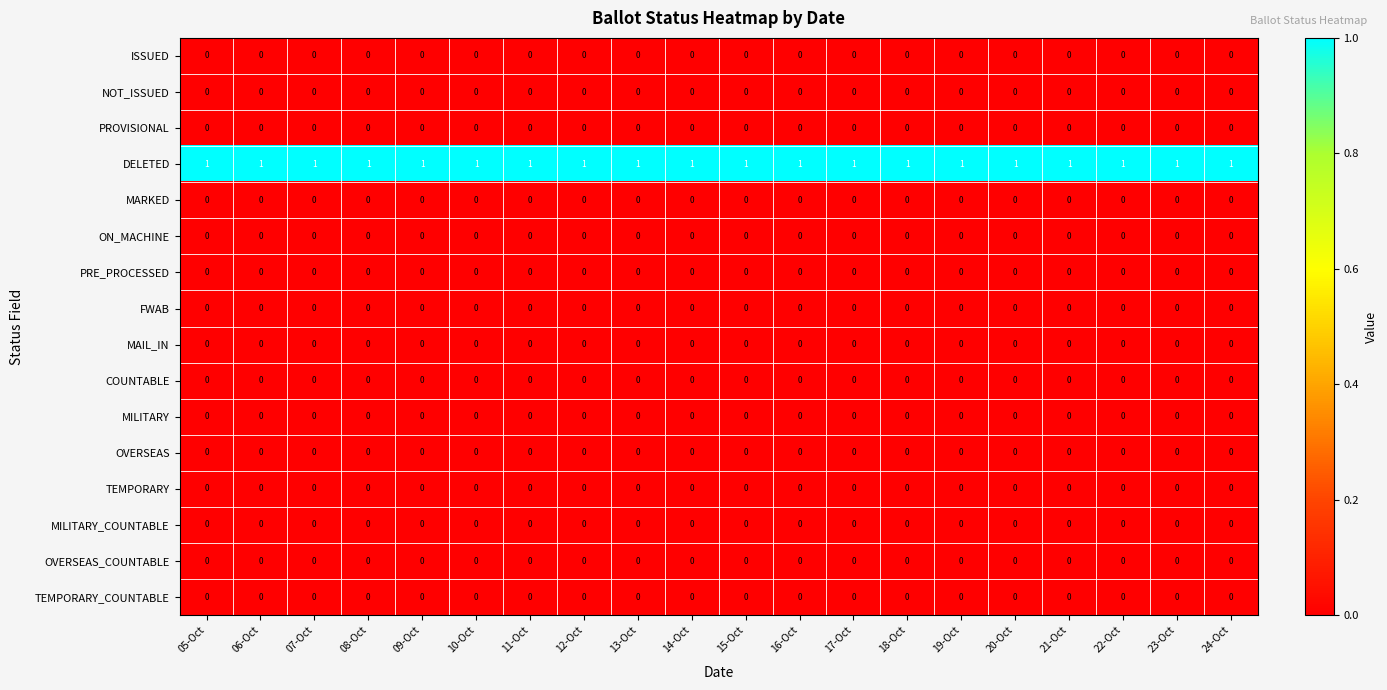

The value of MILITARY_COUNTABLE at 05-Oct is 0. True or false?

True